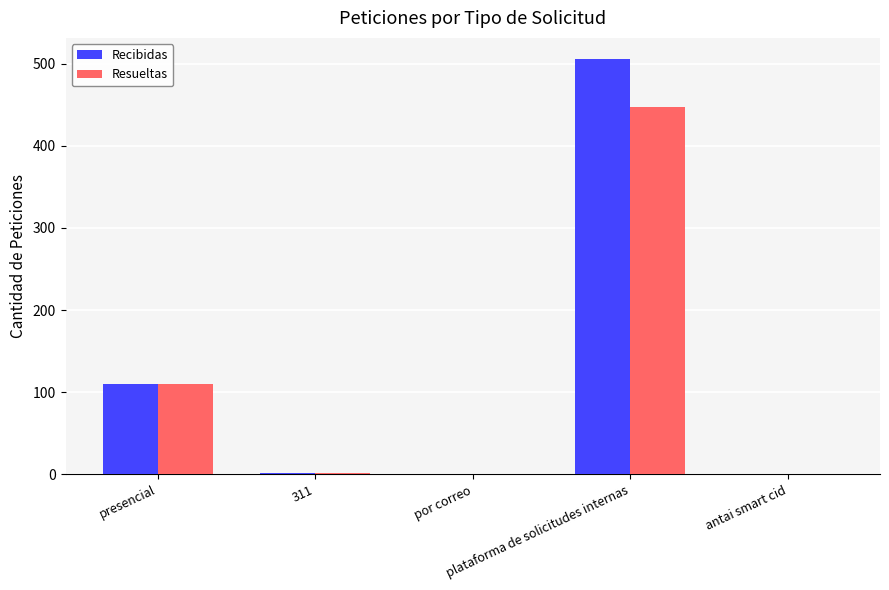

What is the greatest value displayed?

506